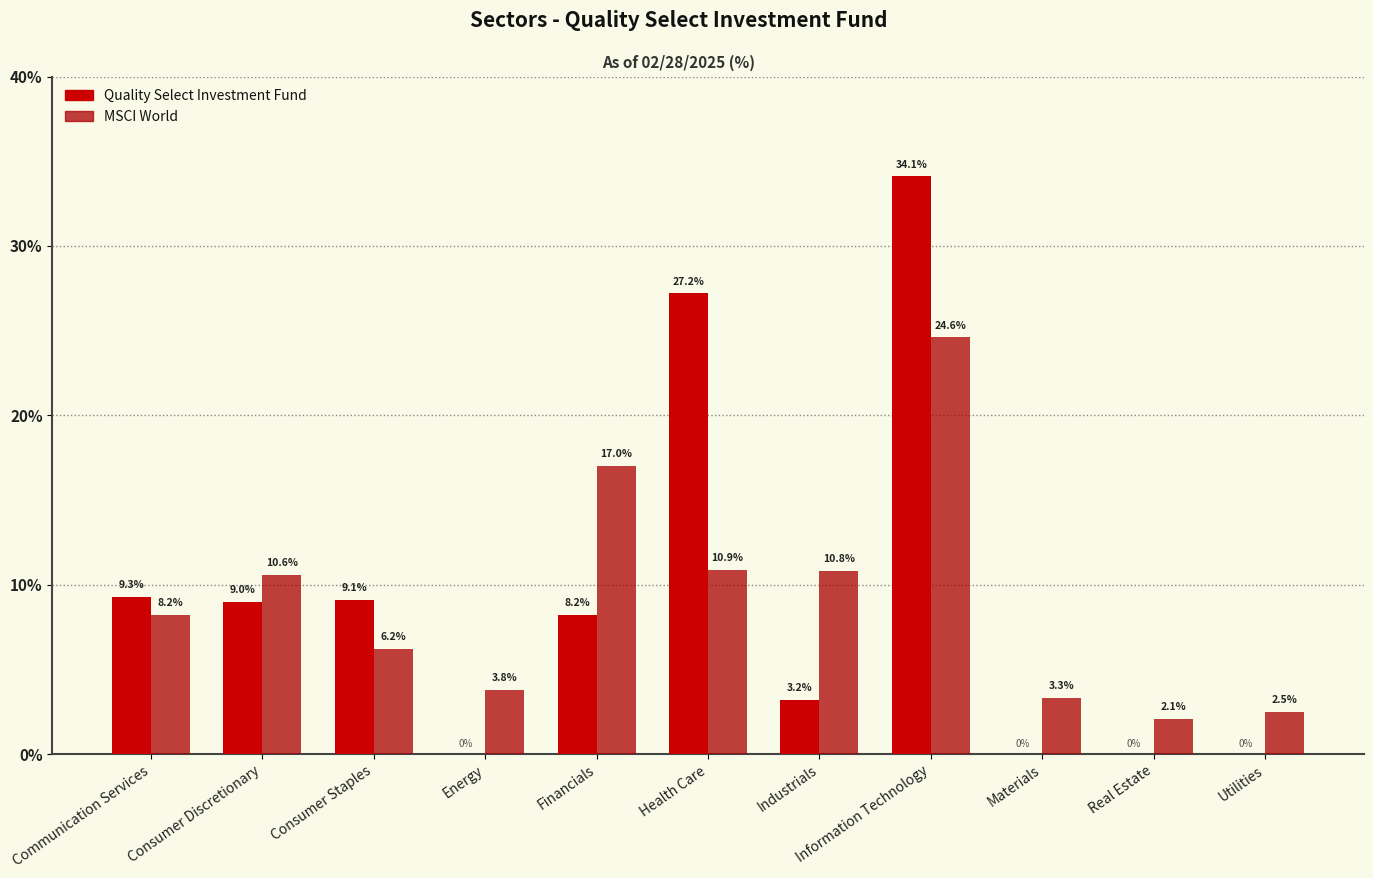

What is the label of the 5th bar from the right?

Industrials